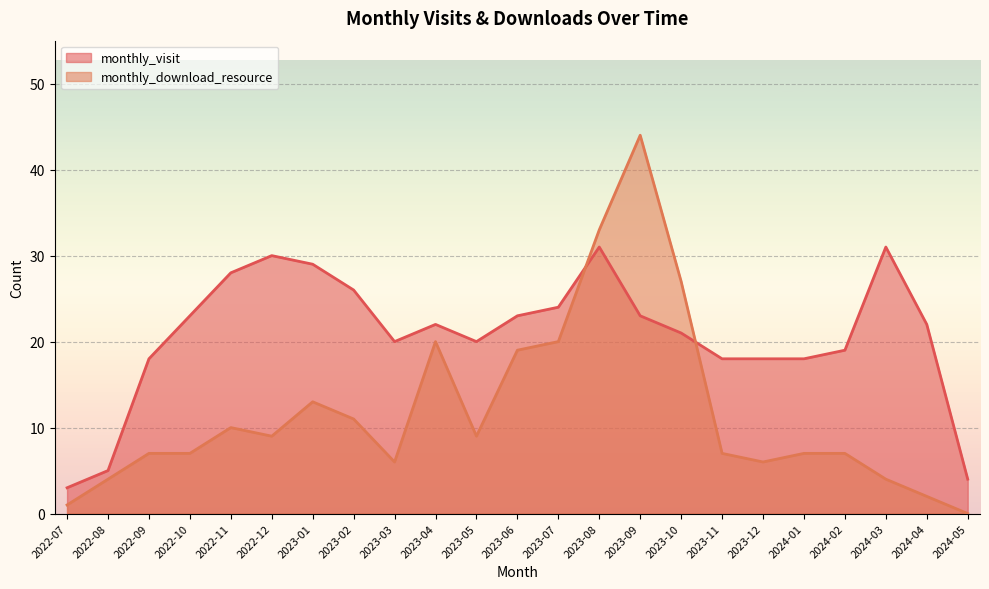

How many categories are shown in the chart?

23